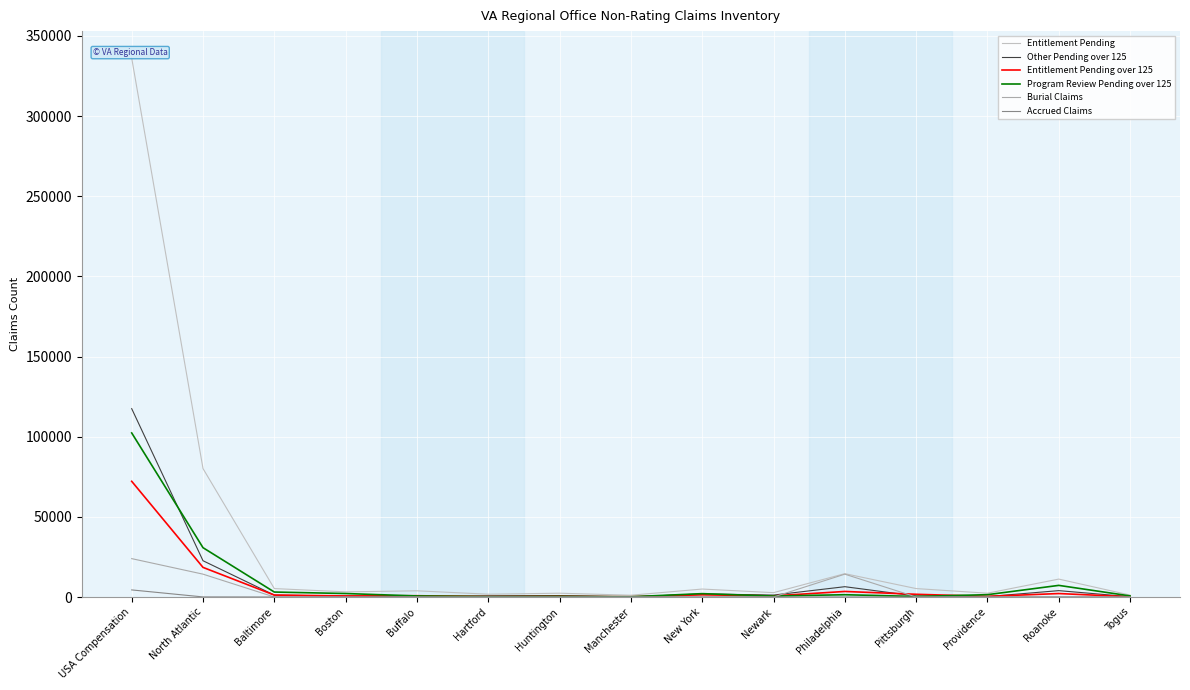

Reading left to right, what are all the values shown in this chart?

Entitlement Pending: USA Compensation=336228	North Atlantic=80126	Baltimore=5261	Boston=3198	Buffalo=3867	Hartford=1739	Huntington=2365	Manchester=1110	New York=4965	Newark=2712	Philadelphia=14563	Pittsburgh=5260	Providence=2366	Roanoke=11178	Togus=1197
Other Pending over 125: USA Compensation=117506	North Atlantic=22622	Baltimore=1181	Boston=564	Buffalo=151	Hartford=678	Huntington=913	Manchester=51	New York=1937	Newark=1211	Philadelphia=6433	Pittsburgh=597	Providence=273	Roanoke=3970	Togus=173
Entitlement Pending over 125: USA Compensation=72175	North Atlantic=18475	Baltimore=1199	Boston=662	Buffalo=796	Hartford=291	Huntington=413	Manchester=147	New York=1356	Newark=692	Philadelphia=3460	Pittsburgh=1693	Providence=393	Roanoke=2159	Togus=164
Program Review Pending over 125: USA Compensation=102354	North Atlantic=30764	Baltimore=3093	Boston=2167	Buffalo=655	Hartford=247	Huntington=363	Manchester=150	New York=2091	Newark=598	Philadelphia=1420	Pittsburgh=339	Providence=1451	Roanoke=7250	Togus=683
Burial Claims: USA Compensation=23946	North Atlantic=14256	Baltimore=0	Boston=0	Buffalo=0	Hartford=0	Huntington=0	Manchester=0	New York=0	Newark=0	Philadelphia=14249	Pittsburgh=0	Providence=0	Roanoke=5	Togus=1
Accrued Claims: USA Compensation=4419	North Atlantic=50	Baltimore=6	Boston=3	Buffalo=0	Hartford=5	Huntington=8	Manchester=1	New York=1	Newark=1	Philadelphia=0	Pittsburgh=1	Providence=0	Roanoke=7	Togus=0